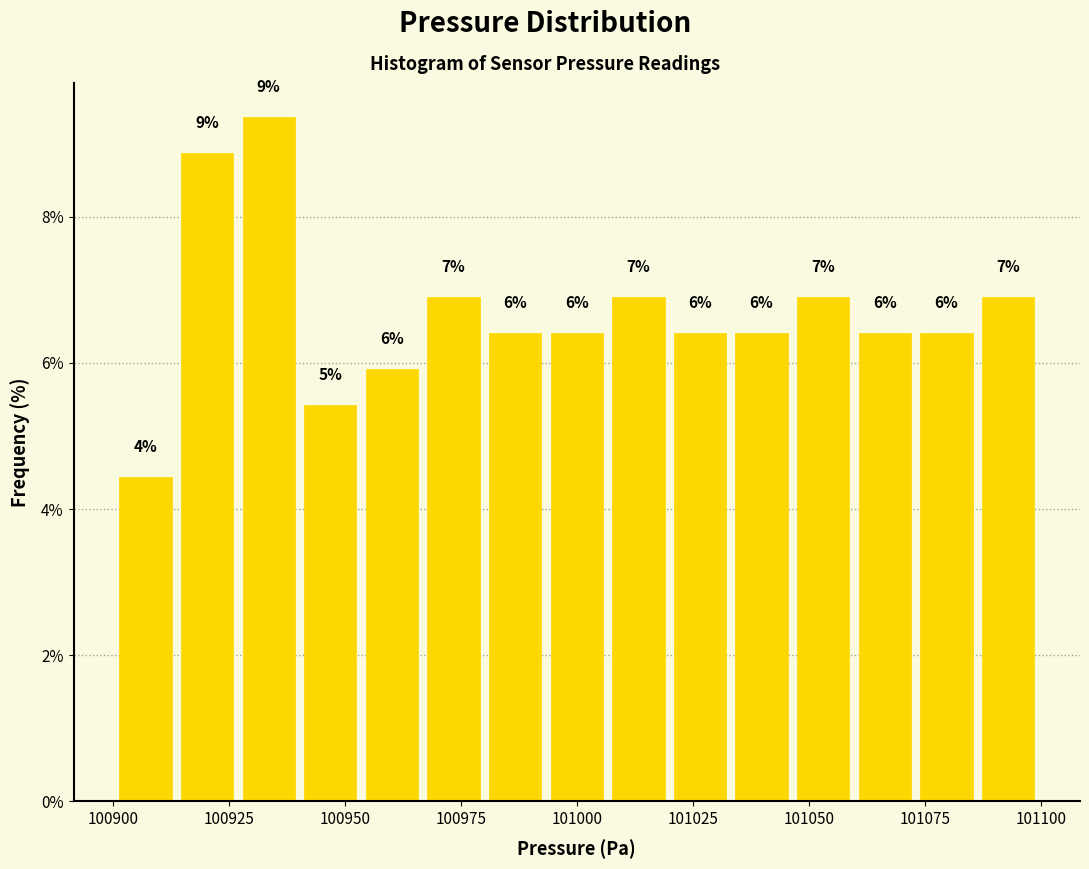

Read against the x-axis, roughly where is the centre of the tallest bar?

100935